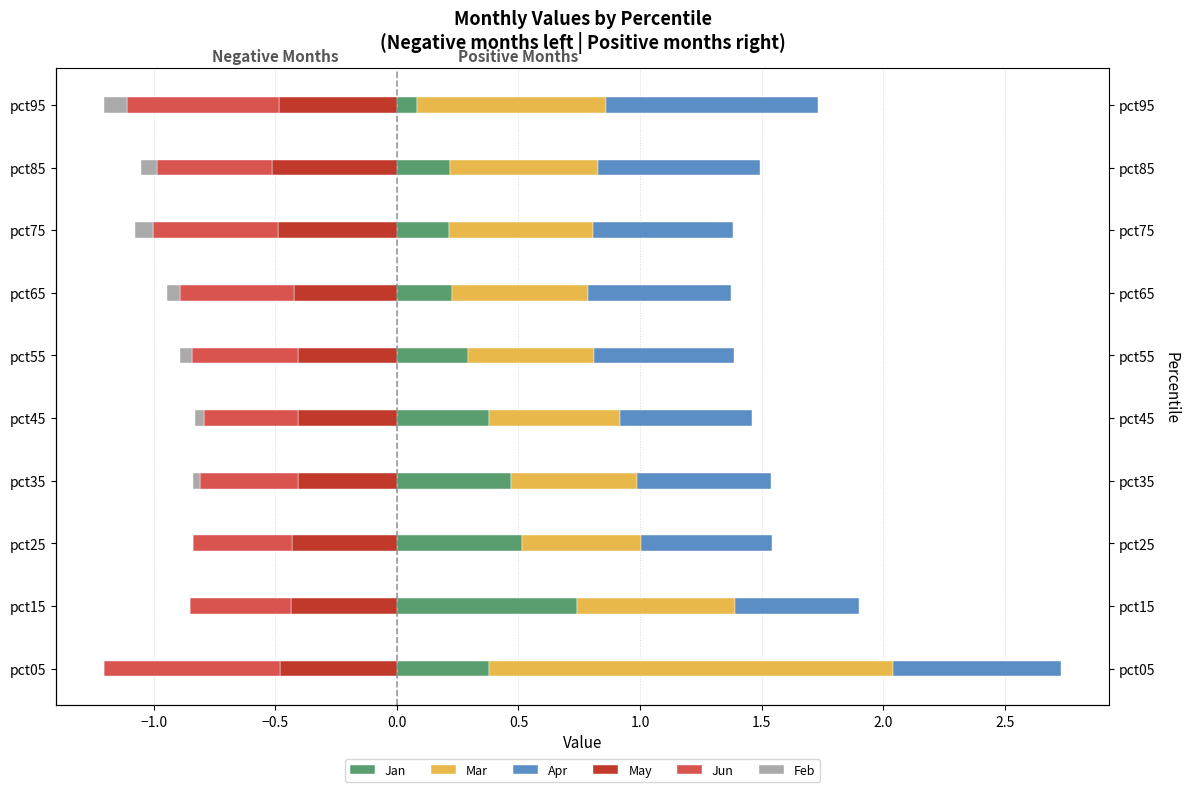

Read the Mar value at pct15.

0.6